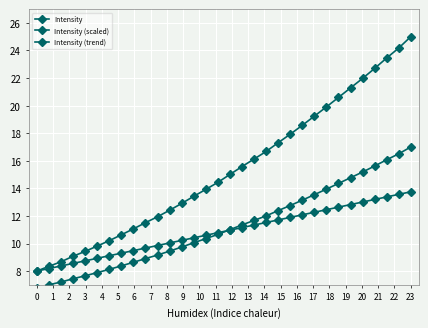

List the series in order of their peak value, lowest first.

Intensity (trend), Intensity (scaled), Intensity